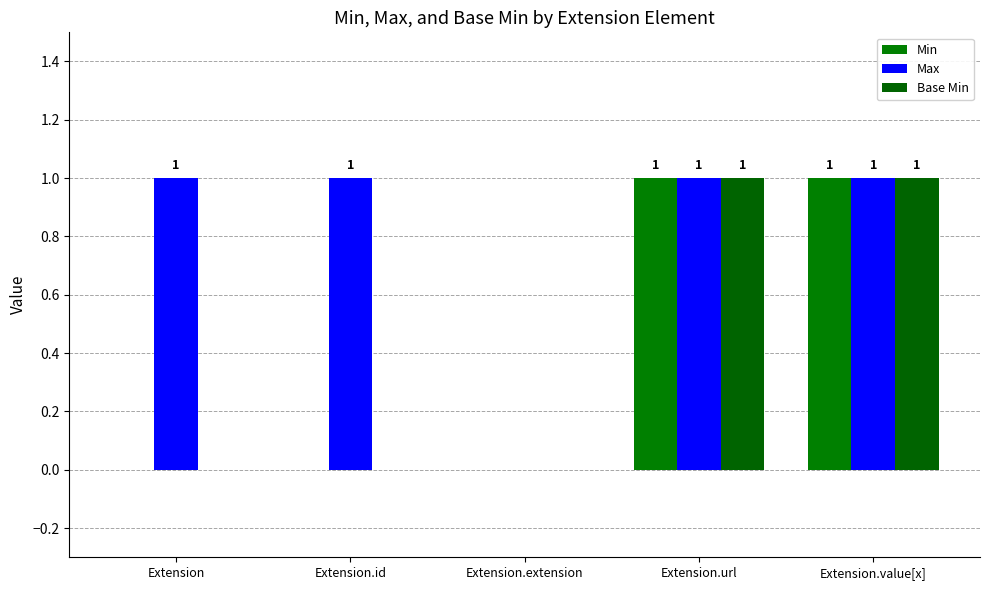

Does the chart contain stacked bars?

No